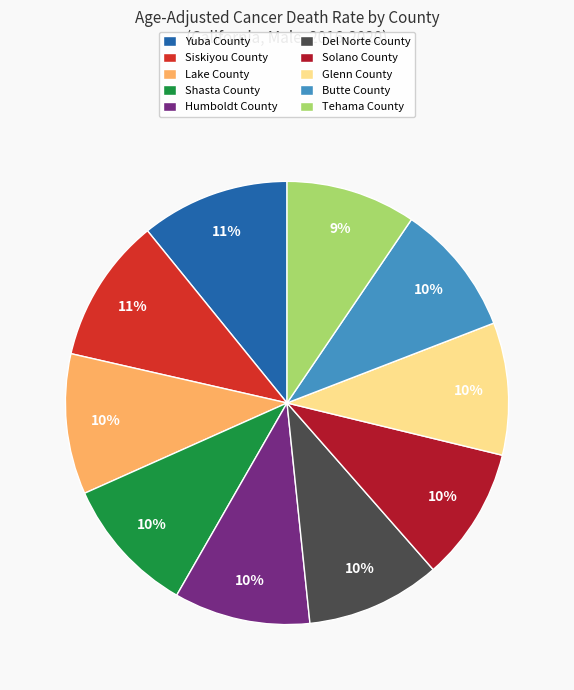

Between Siskiyou County and Tehama County, which is larger?

Siskiyou County